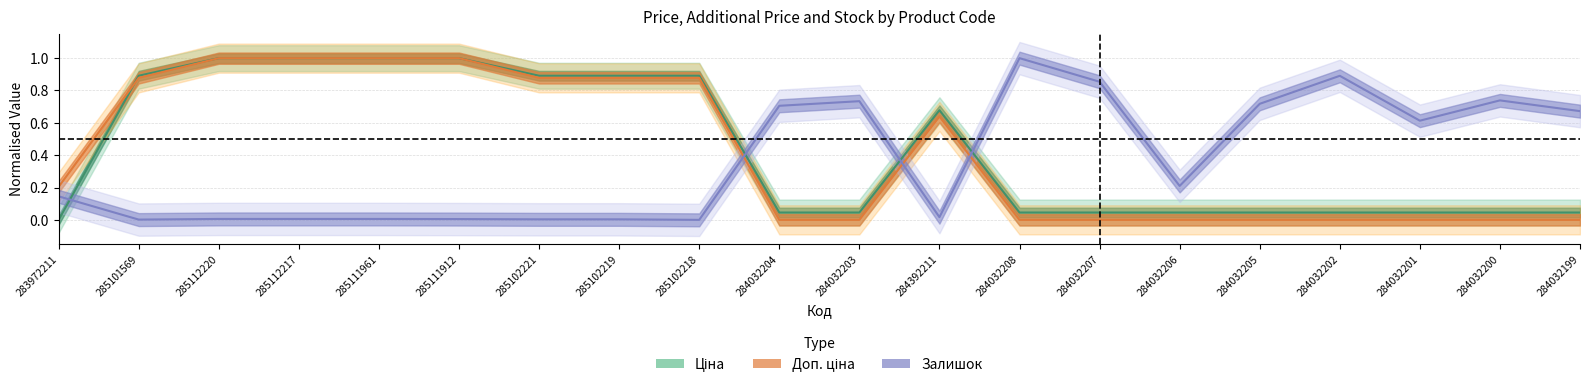

How many times do Доп. ціна and Ціна cross each other?

1